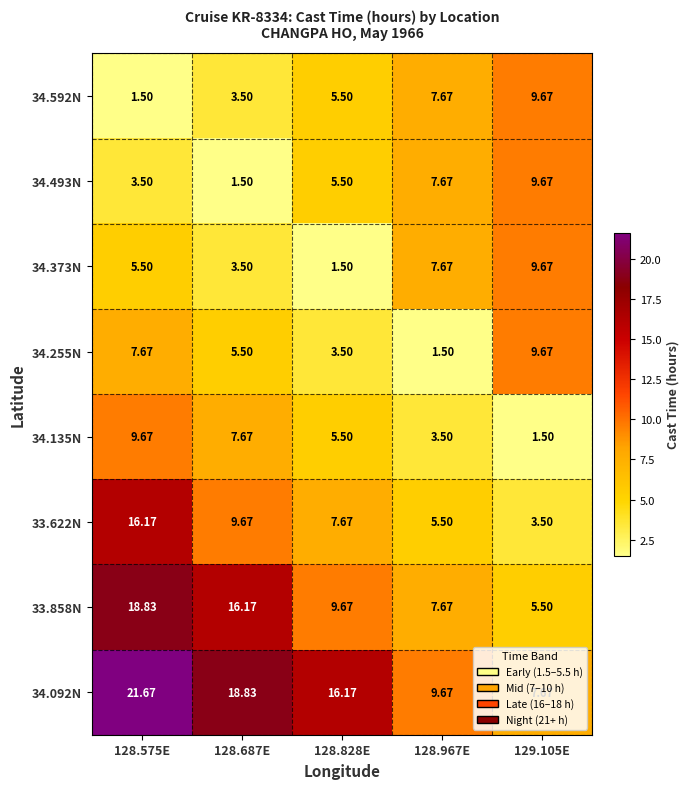

What is the smallest value displayed?

1.5